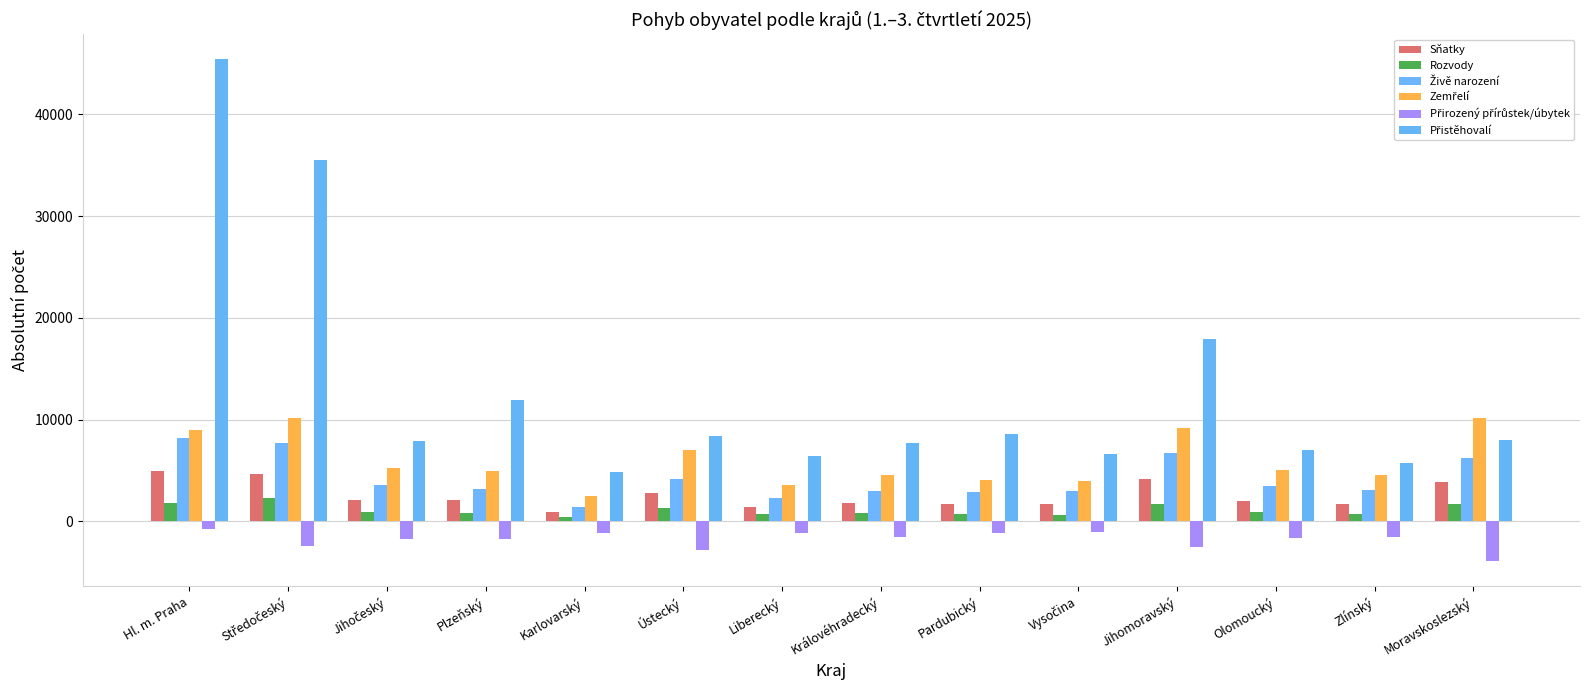

How many bars are there in each group?

6